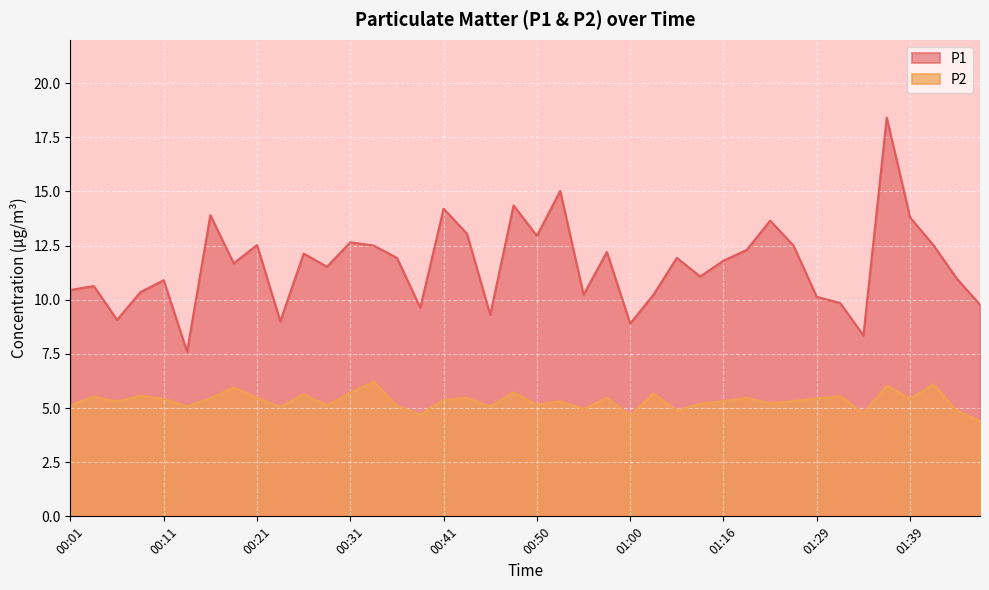

Which series has the largest total across all categories?

P1